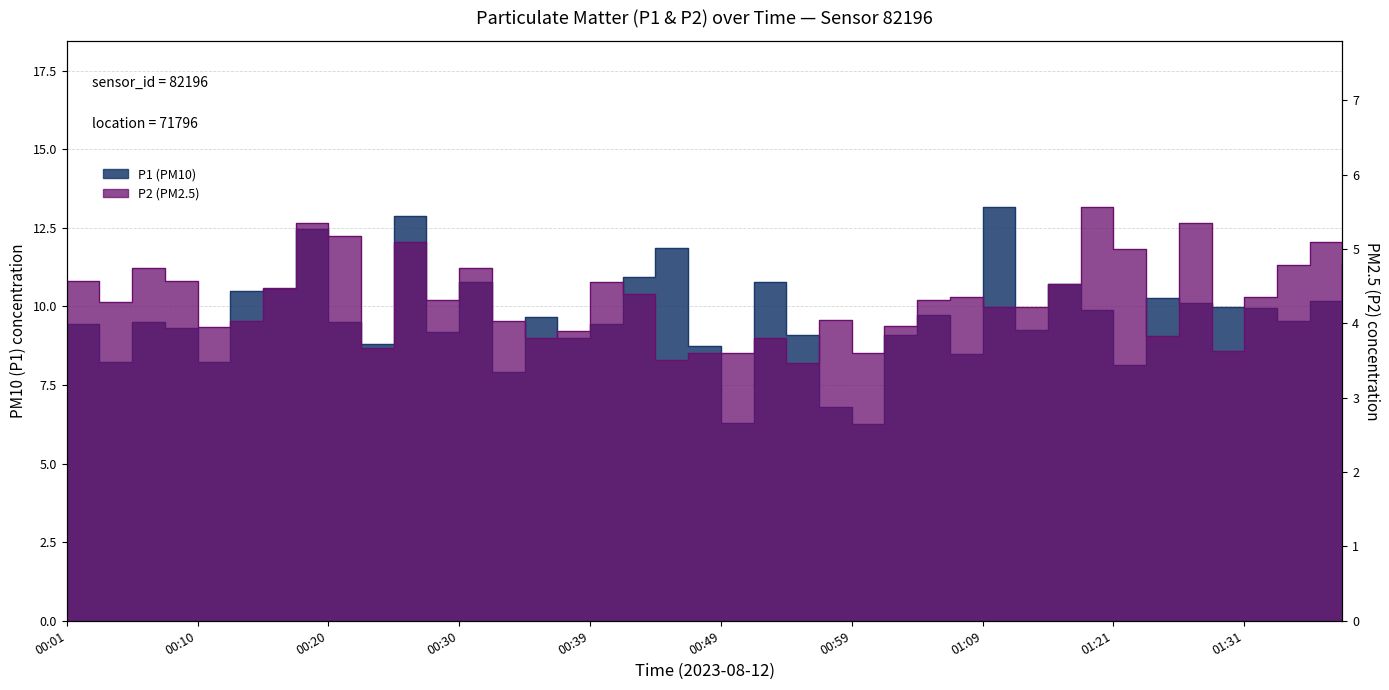

The P1 series shows 7.9 at 00:32. True or false?

True